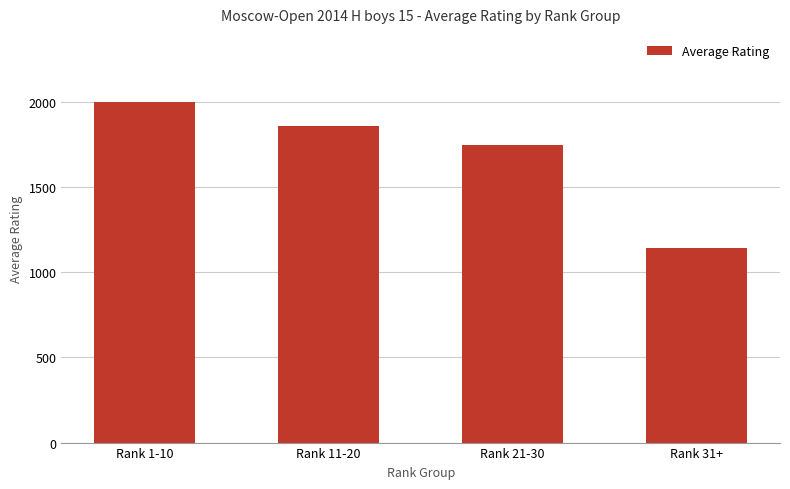

Does the chart contain any negative values?

No